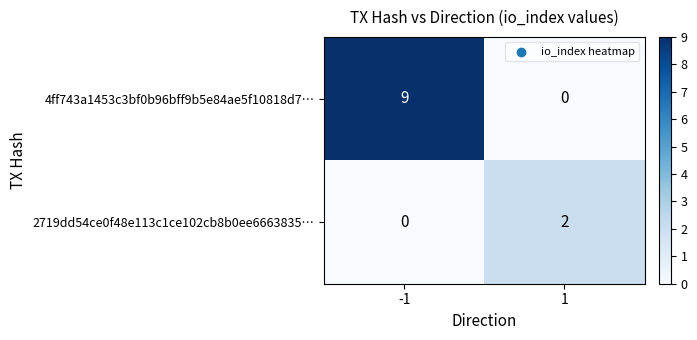

At which category is the sum across all series the highest?

-1